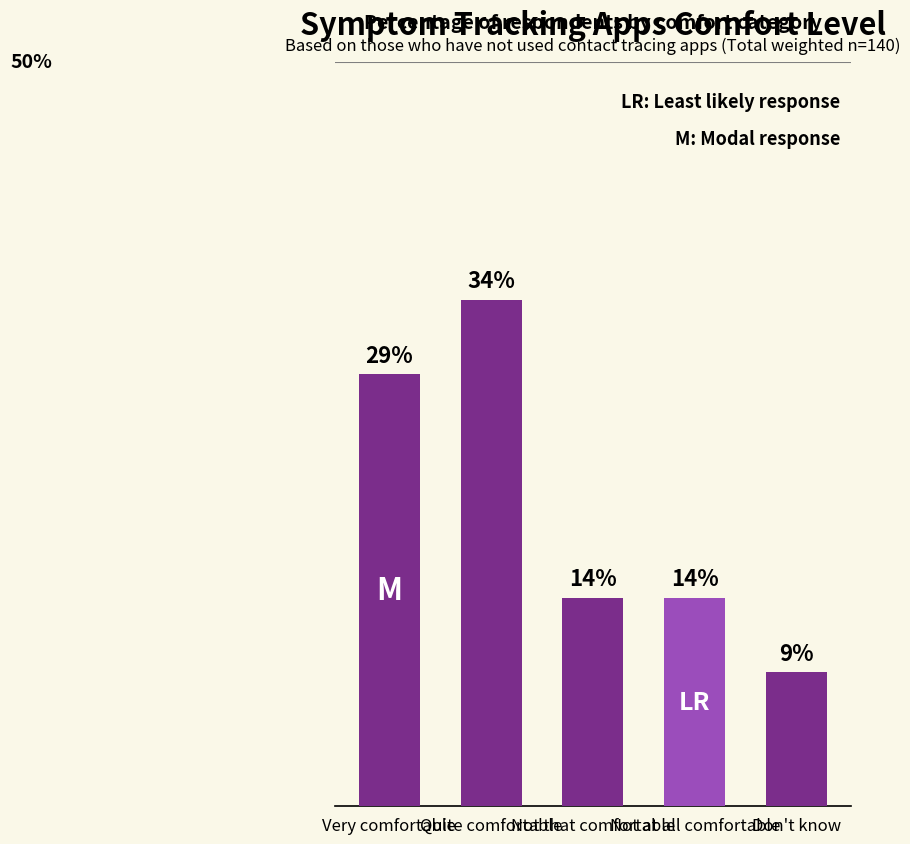

Does the chart contain any negative values?

No